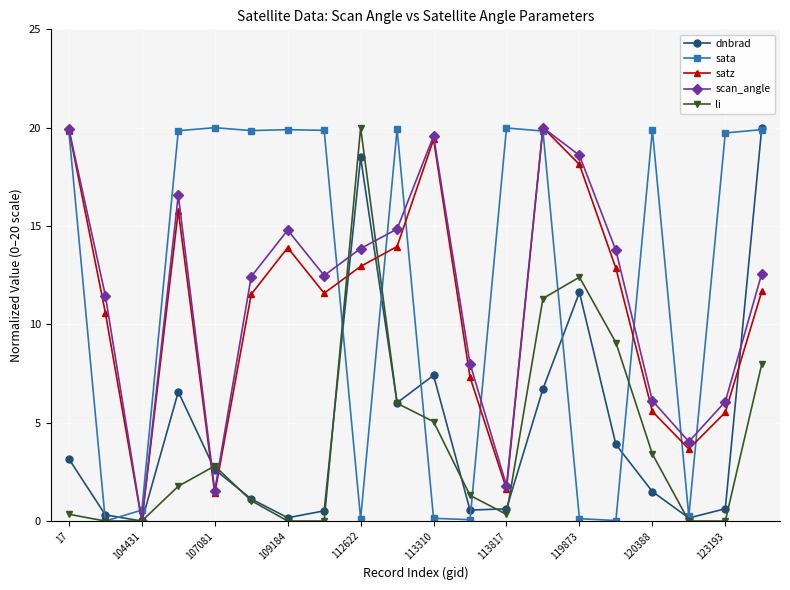

True or false: li and sata cross at least once.

True